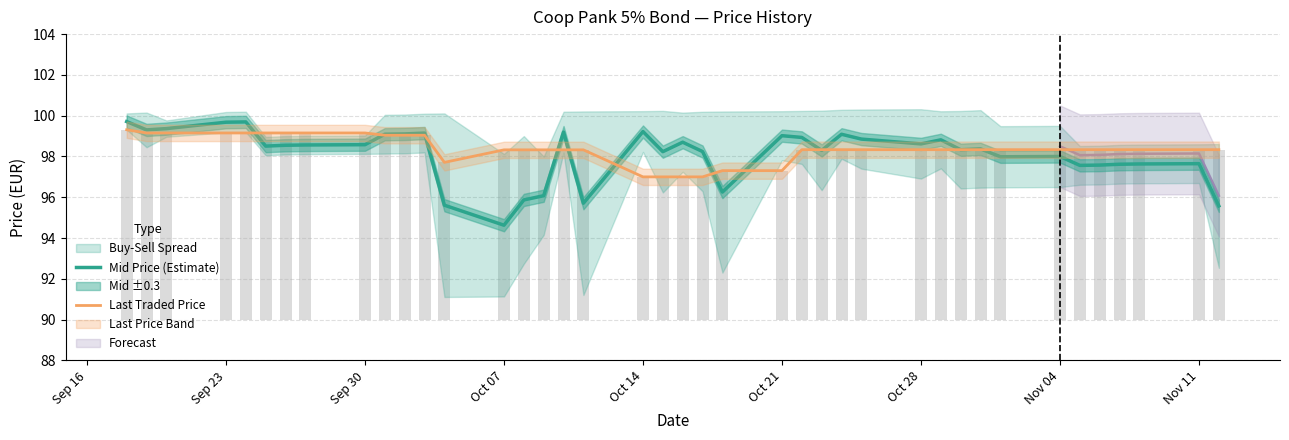

What is the total value across all series at Sep 23?

198.8